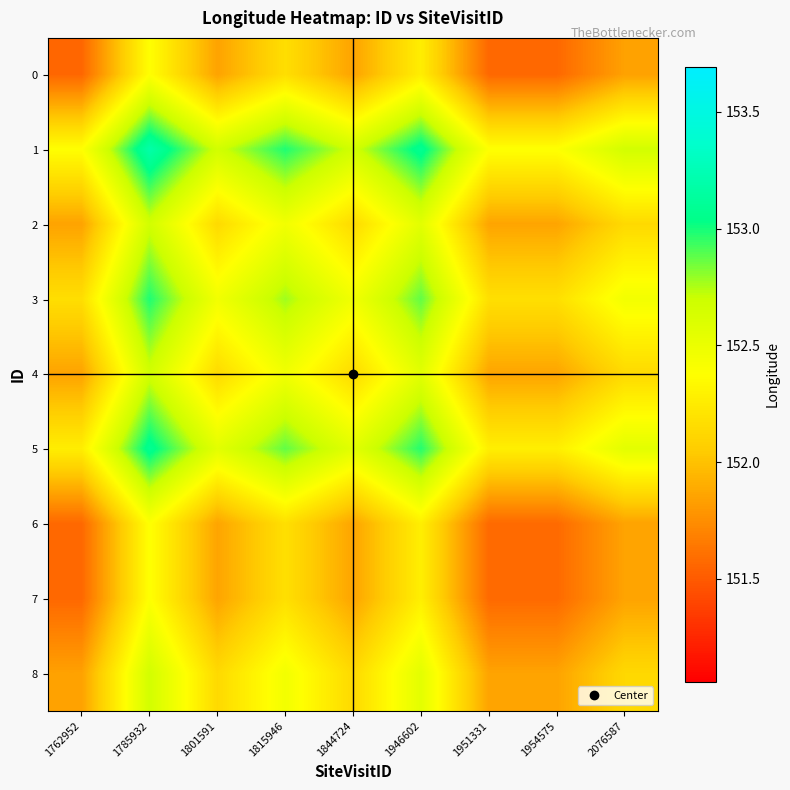

What is the difference between the highest and lowest values at 1951331?

0.8